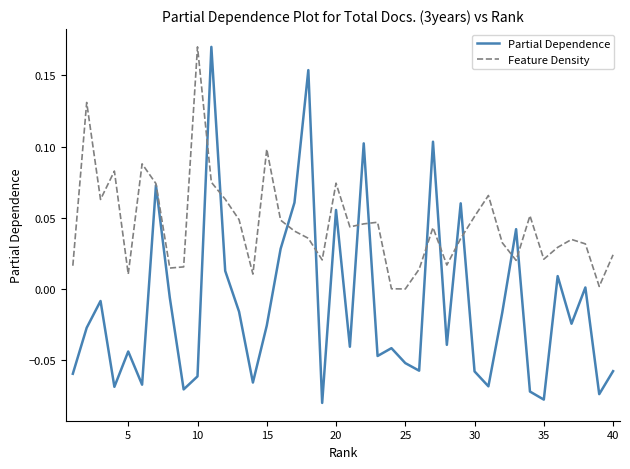

After their last crossing, which series has the higher values: Partial Dependence or Feature Density?

Feature Density